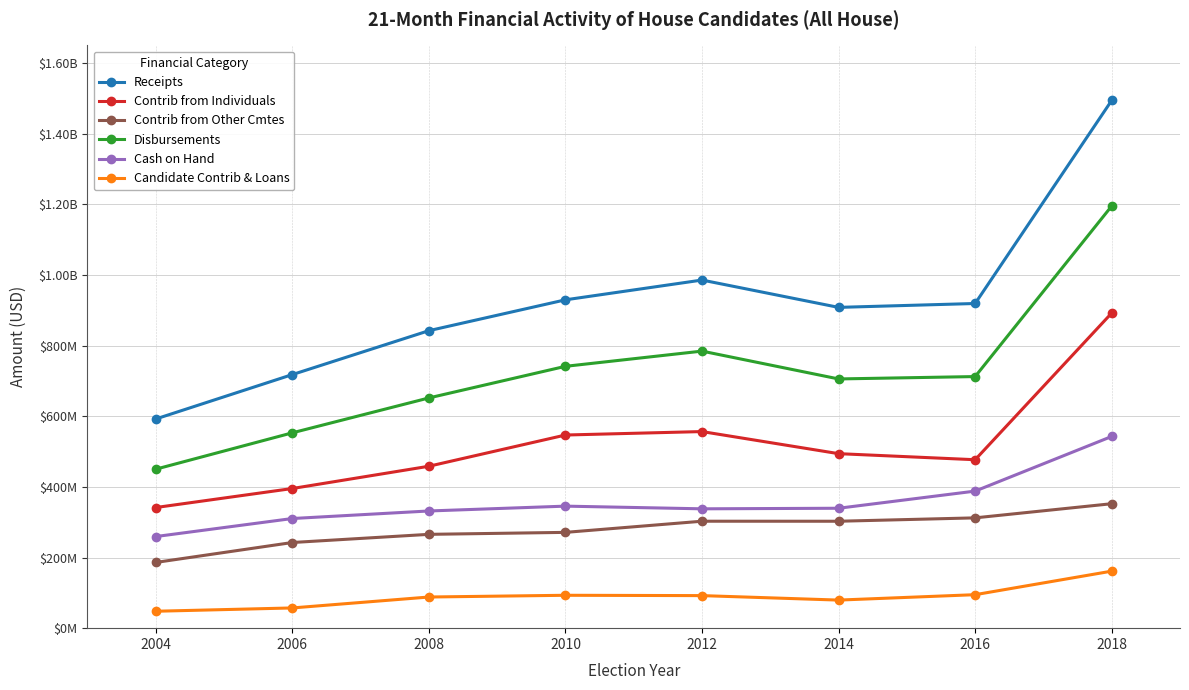

At which category does Receipts reach its first local peak?

2012